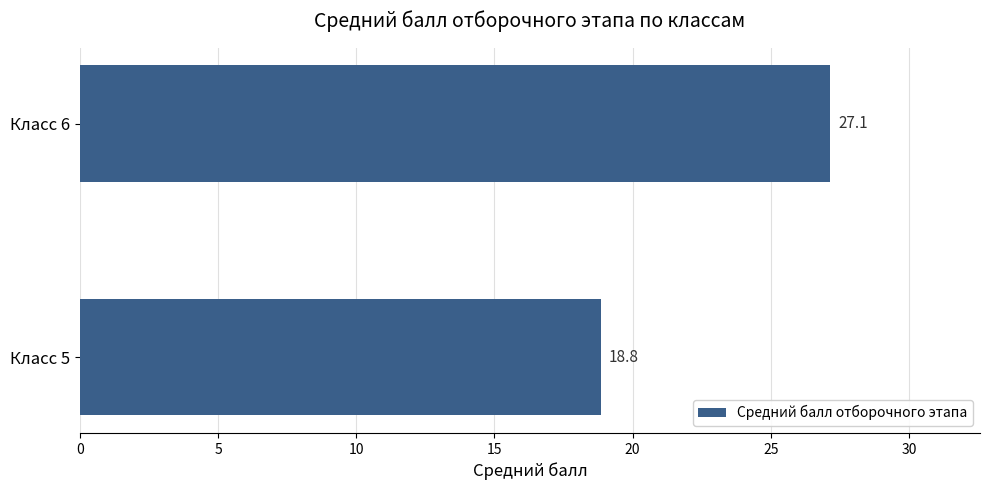

Where is the data nearest to the value 22?

Класс 5